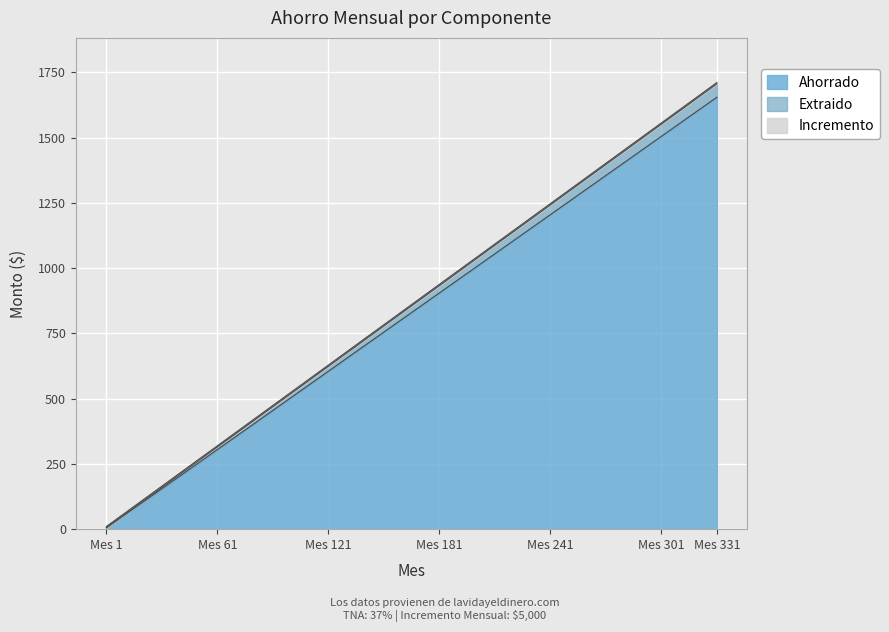

At which category is the sum across all series the highest?

Mes 331